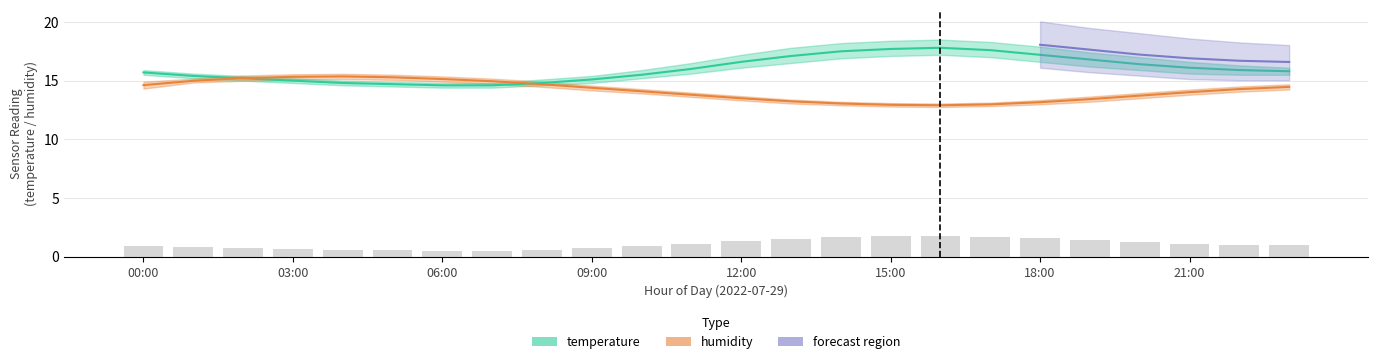

Reading left to right, extract all data points from this chart.

temperature: 15.7	15.4	15.2	15.0	14.8	14.7	14.6	14.6	14.8	15.1	15.5	16.0	16.6	17.1	17.5	17.7	17.8	17.6	17.2	16.8	16.4	16.1	15.9	15.8
humidity: 14.6	15.0	15.2	15.3	15.4	15.3	15.1	15.0	14.7	14.4	14.1	13.8	13.5	13.2	13.0	12.9	12.9	13.0	13.2	13.4	13.7	14.0	14.3	14.5